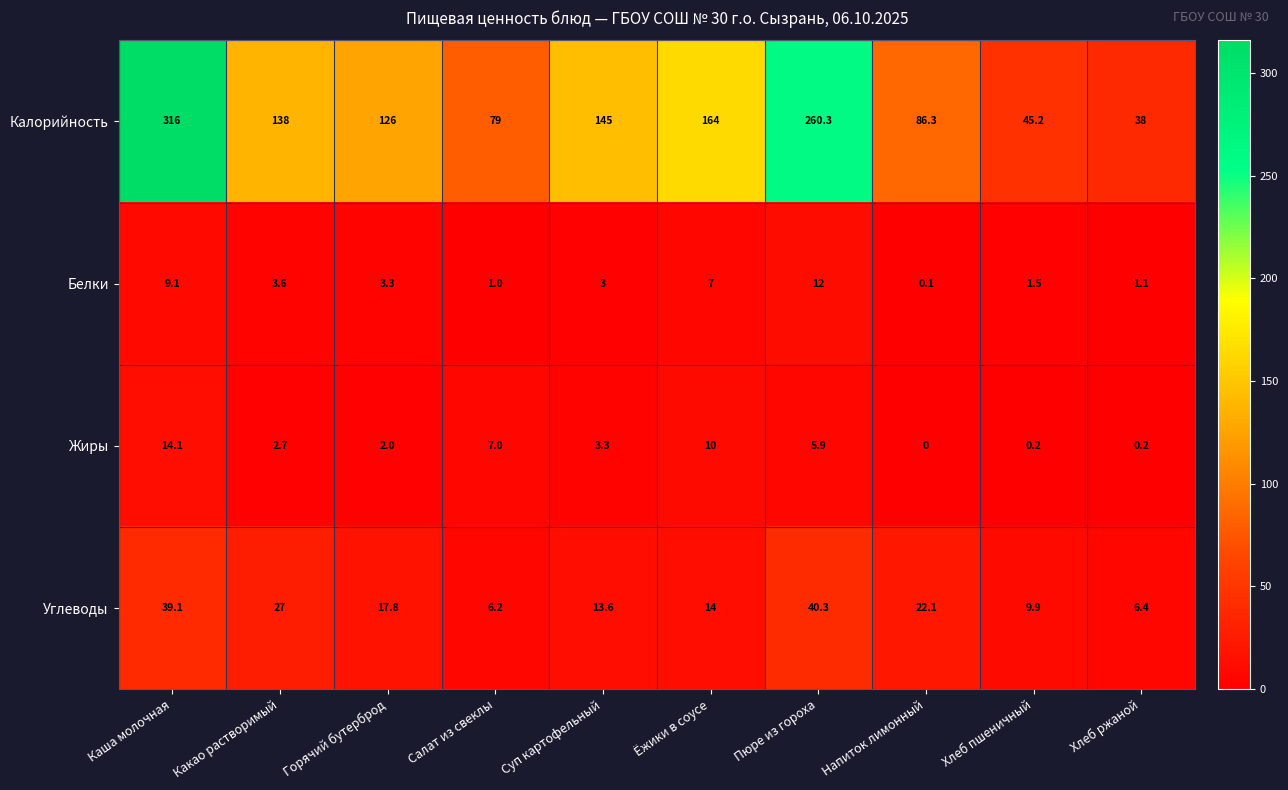

What is the difference between the Белки values at Хлеб пшеничный and Суп картофельный?

1.5